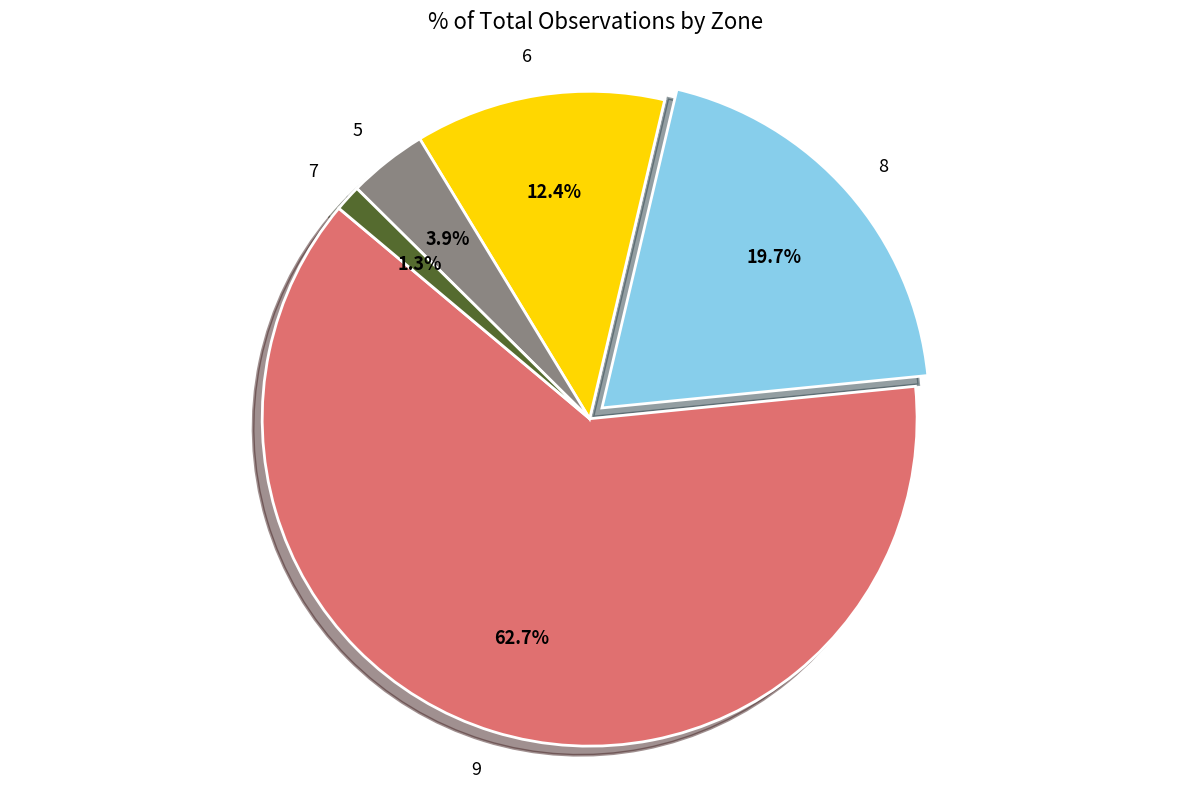

Rank the categories by value from lowest to highest.

7, 5, 6, 8, 9